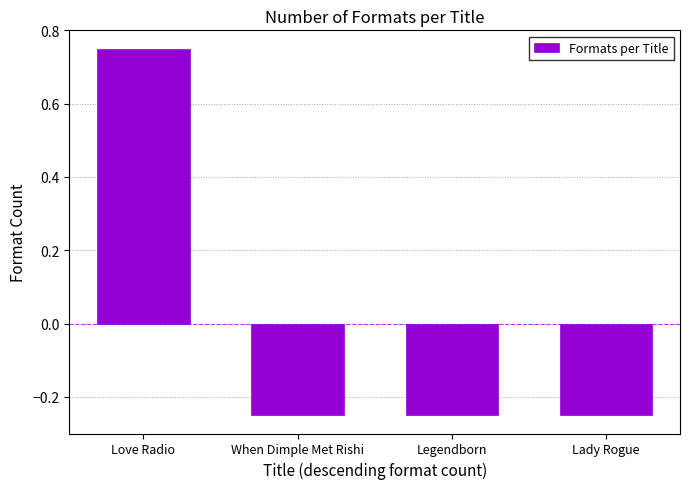

What is the label of the 1st bar from the right?

Lady Rogue